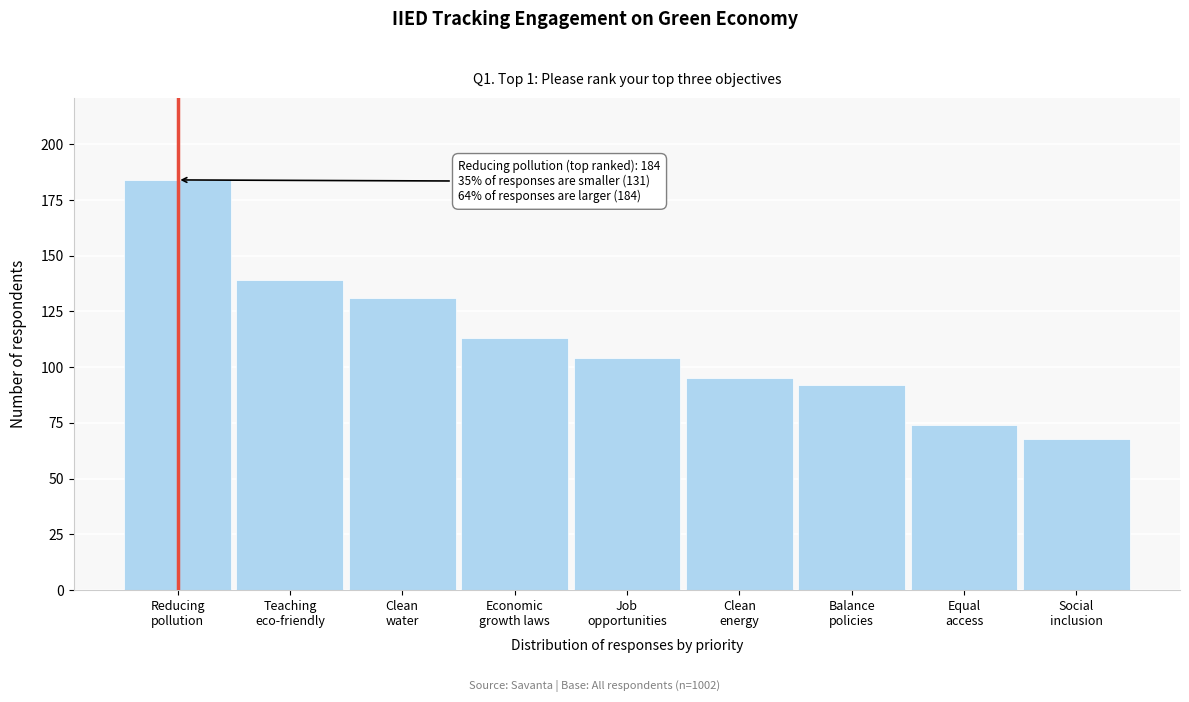

Reading left to right, transcribe all the data shown in this chart.

184	139	131	113	104	95	92	74	68